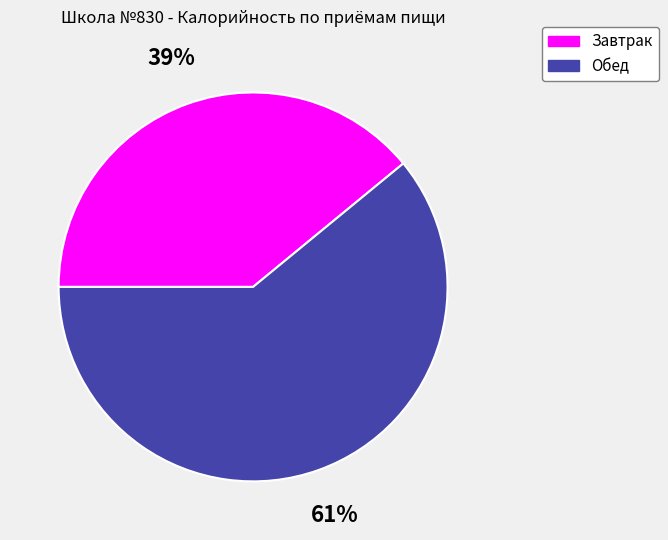

What percentage is the Завтрак slice, to the nearest percent?

39%